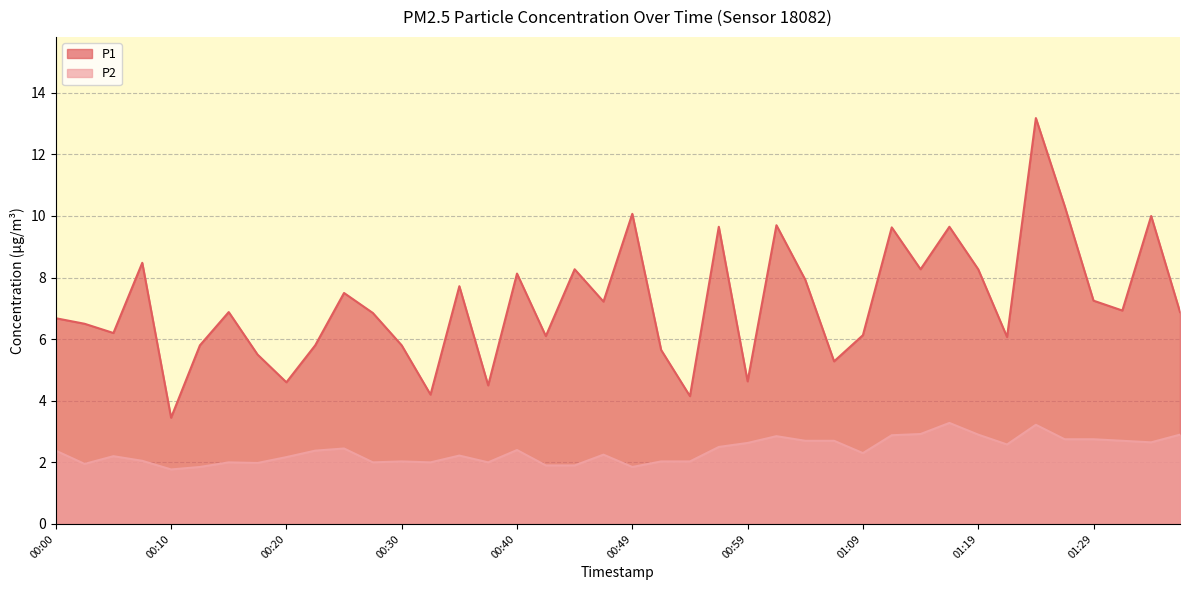

Where does the P1 series first go above 6?

00:00